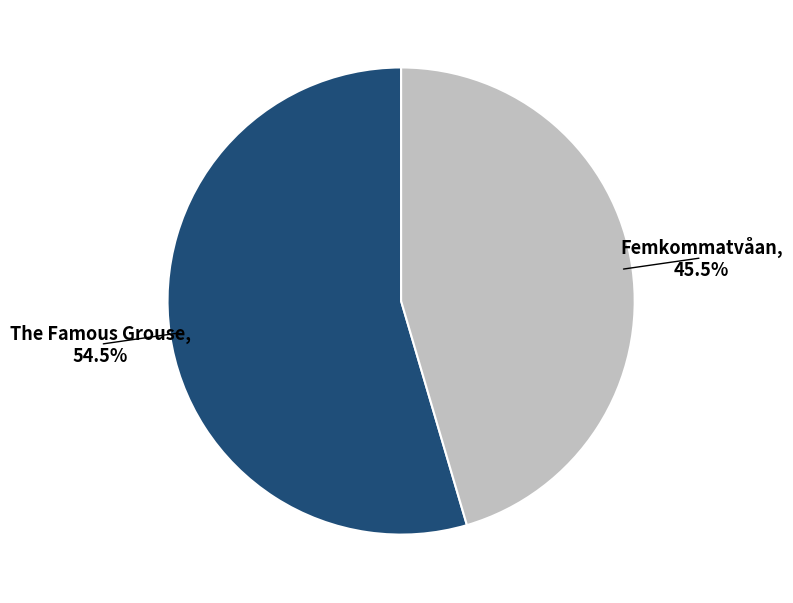

Is the sum of Femkommatvåan and The Famous Grouse greater than half?

Yes